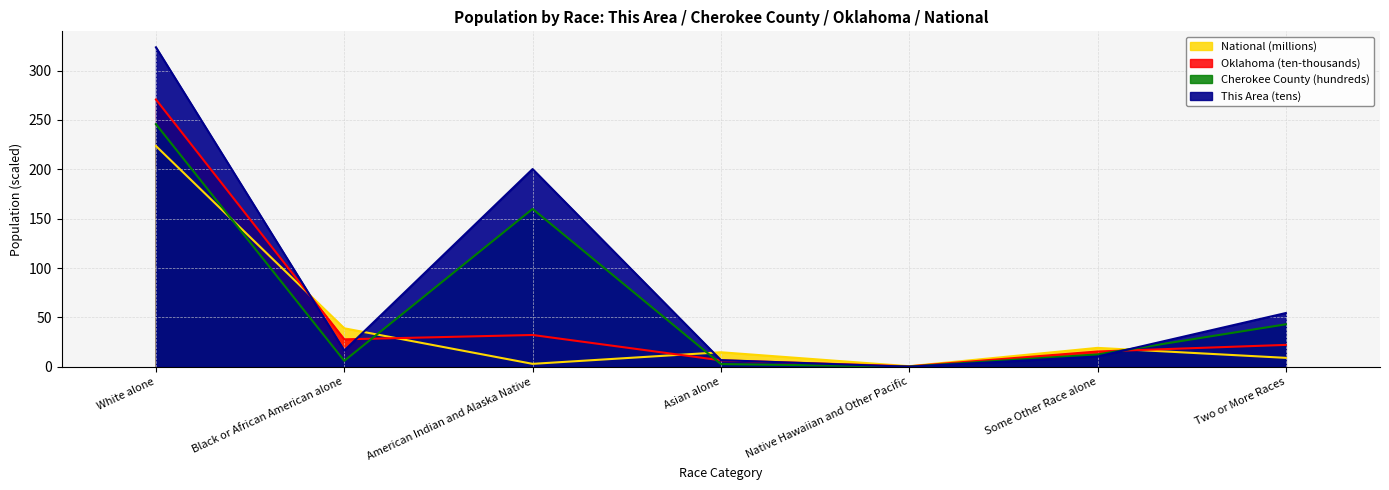

True or false: National has a value of 9.1 at Asian alone.

False